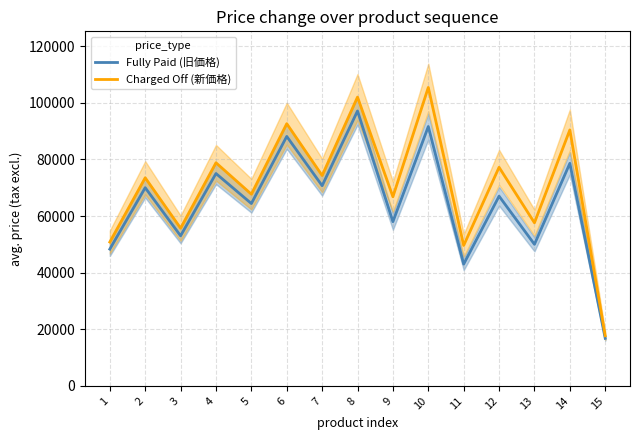

Which series has the largest total across all categories?

Charged Off (新価格)